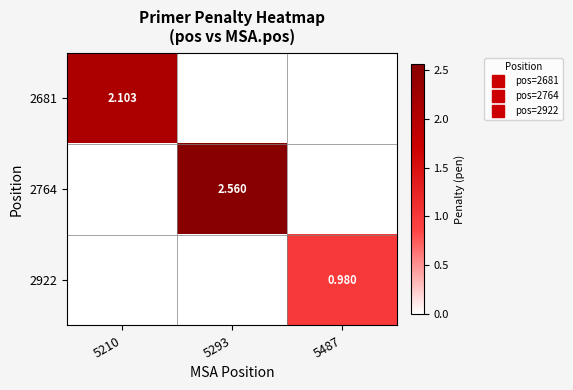

Is it true that 2764 equals 1.8 at 5487?

False